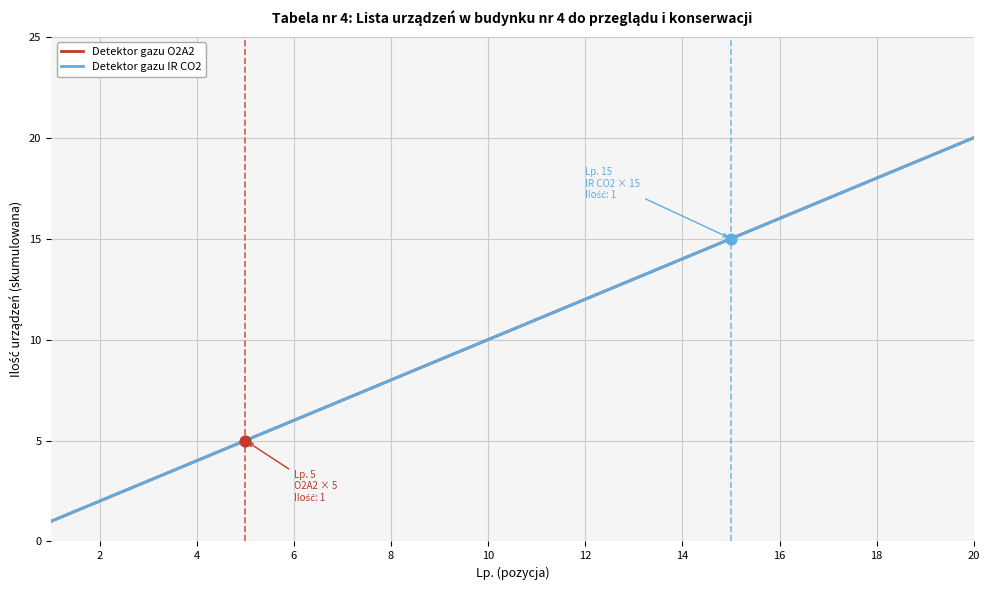

At how many categories does at least one series exceed 17?

3